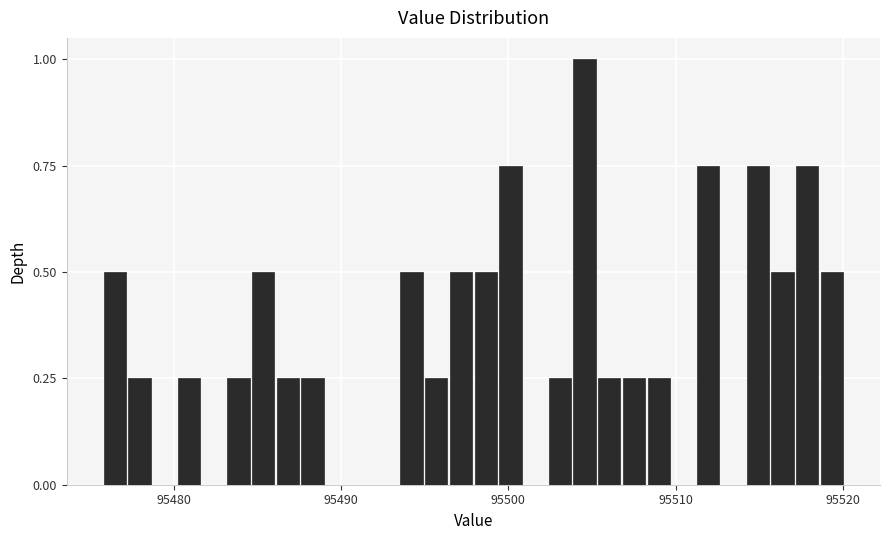

Around what value on the x-axis is the tallest bar? Give the approximate position of its centre, as read against the axis.

95505